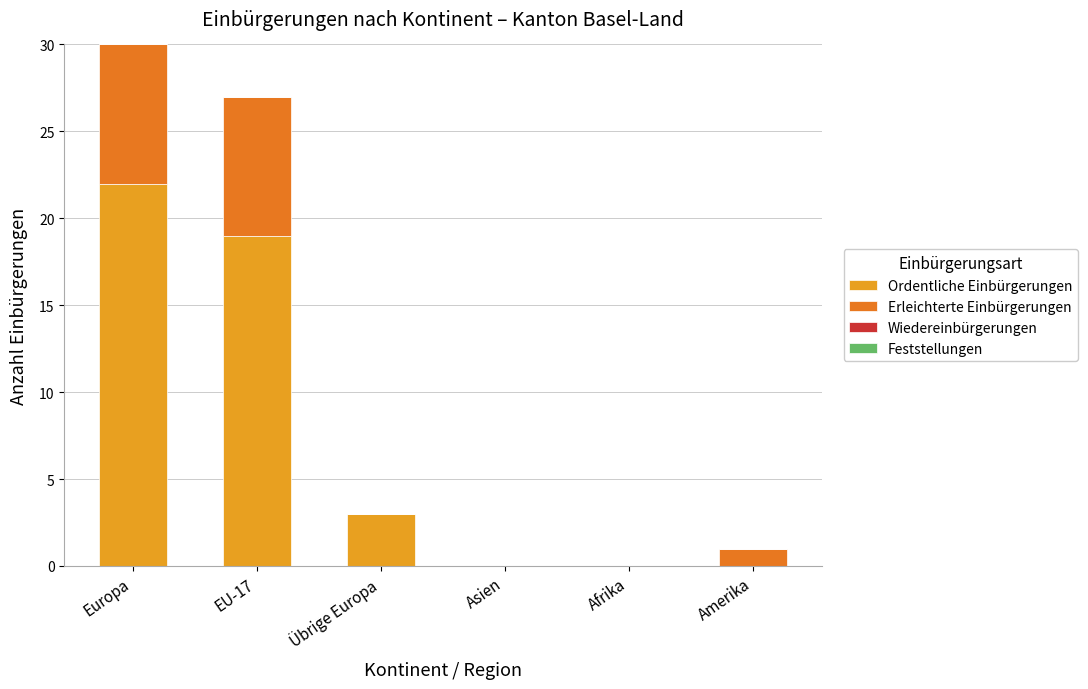

At which category is the sum across all series the highest?

Europa